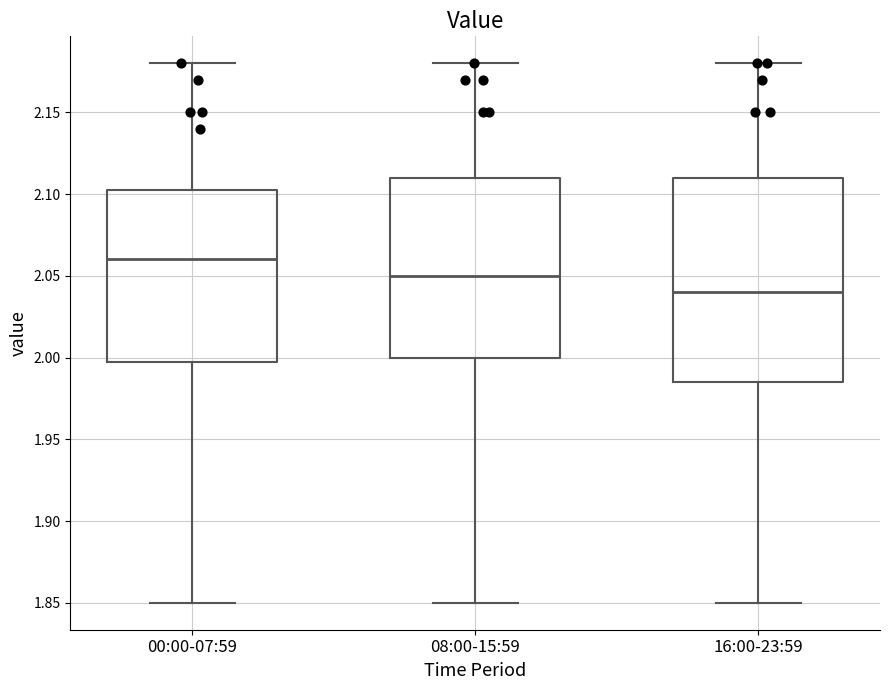

Which box is the tallest, from its lower edge to its upper edge?

16:00-23:59